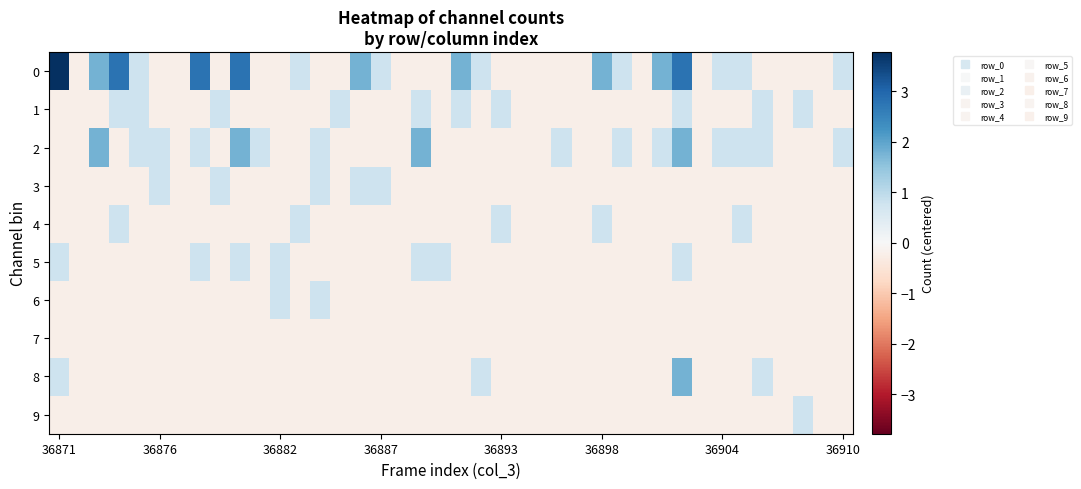

How many distinct data groups are displayed?

10